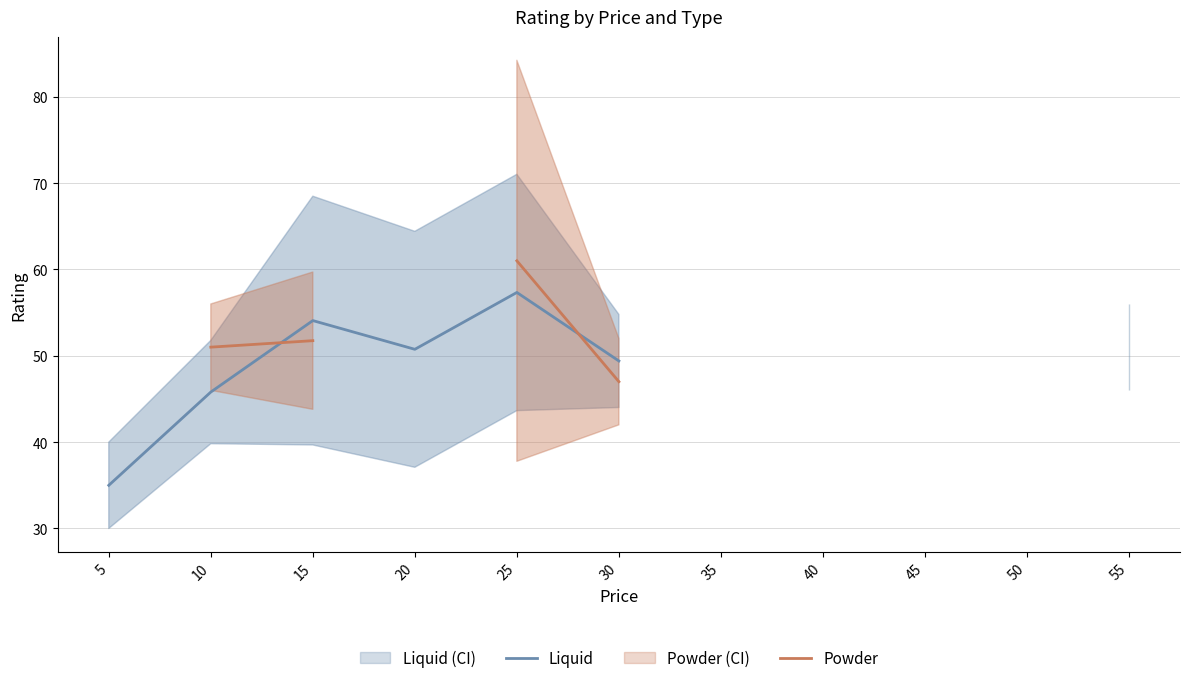

The value of Powder at 30 is 47.0. True or false?

True